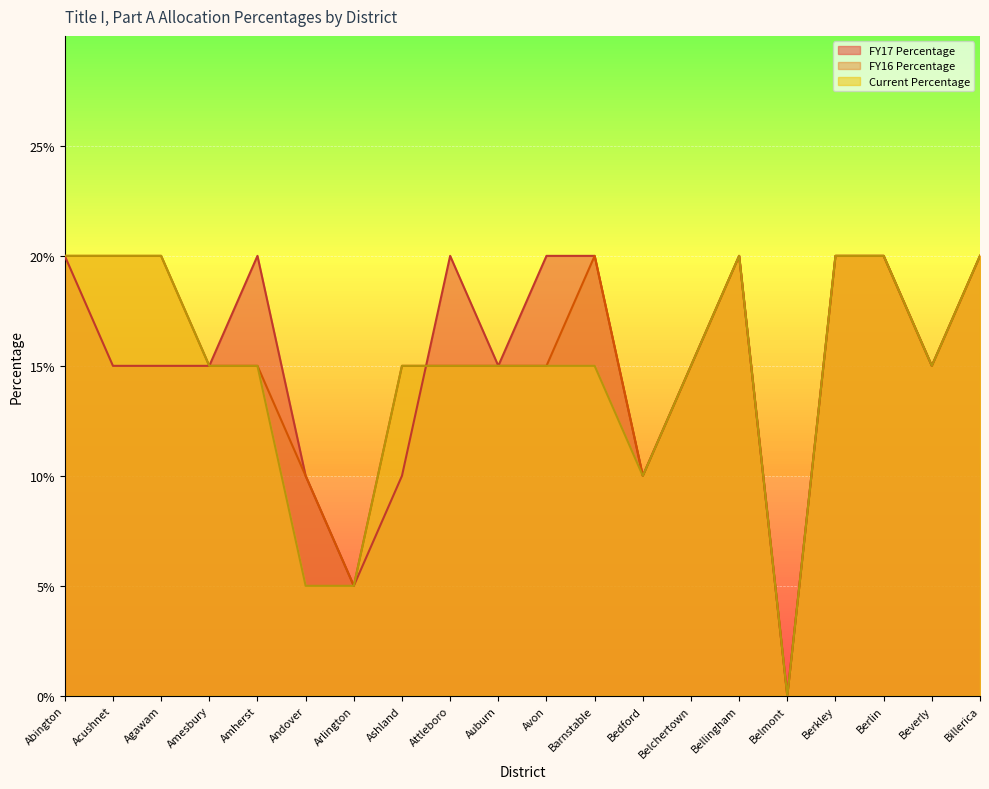

Reading left to right, transcribe all the data shown in this chart.

FY17 Percentage: 0.2	0.1	0.1	0.1	0.2	0.1	0.1	0.1	0.2	0.1	0.2	0.2	0.1	0.1	0.2	0.0	0.2	0.2	0.1	0.2
FY16 Percentage: 0.2	0.2	0.2	0.1	0.1	0.1	0.1	0.1	0.1	0.1	0.1	0.2	0.1	0.1	0.2	0.0	0.2	0.2	0.1	0.2
Current Percentage: 0.2	0.2	0.2	0.1	0.1	0.1	0.1	0.1	0.1	0.1	0.1	0.1	0.1	0.1	0.2	0.0	0.2	0.2	0.1	0.2